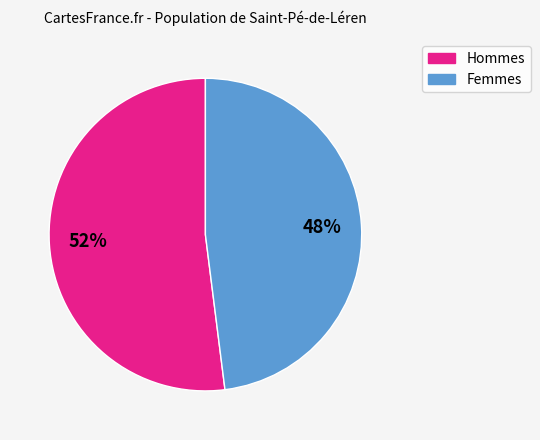

Is there any slice that represents more than half of the pie?

Yes